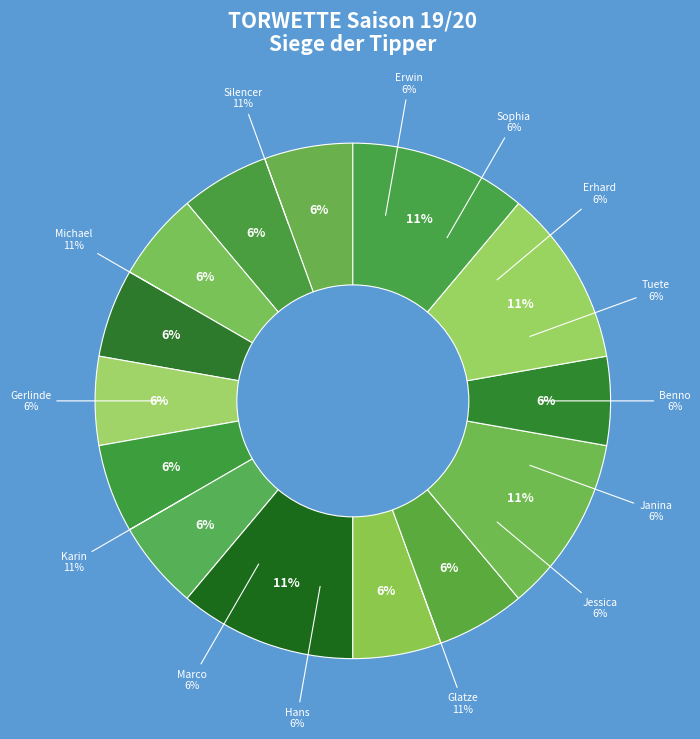

Is it true that Jessica is 1% of the pie?

False